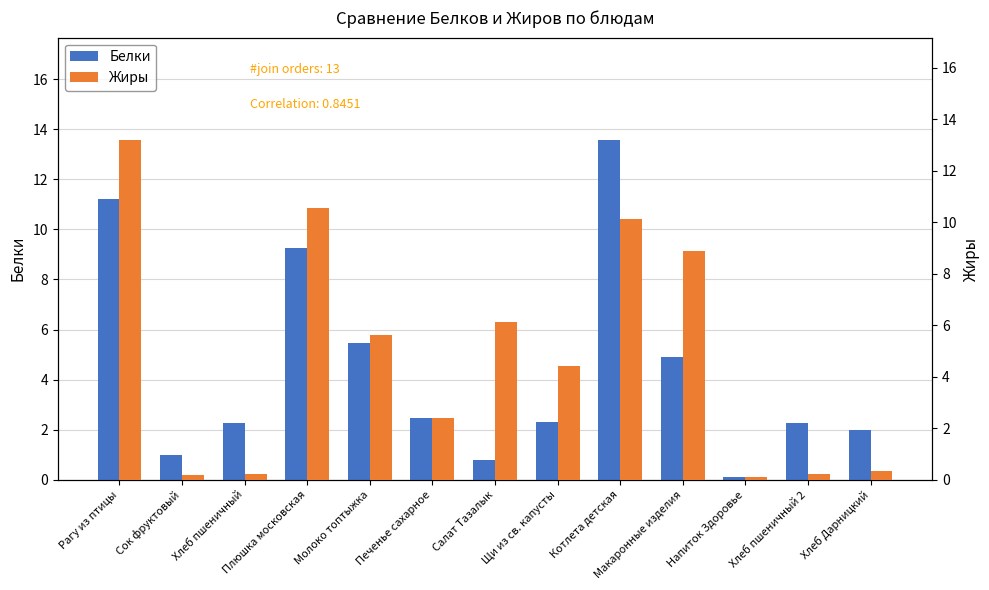

Between Хлеб пшеничный and Плюшка московская, which series saw the biggest shift?

Жиры